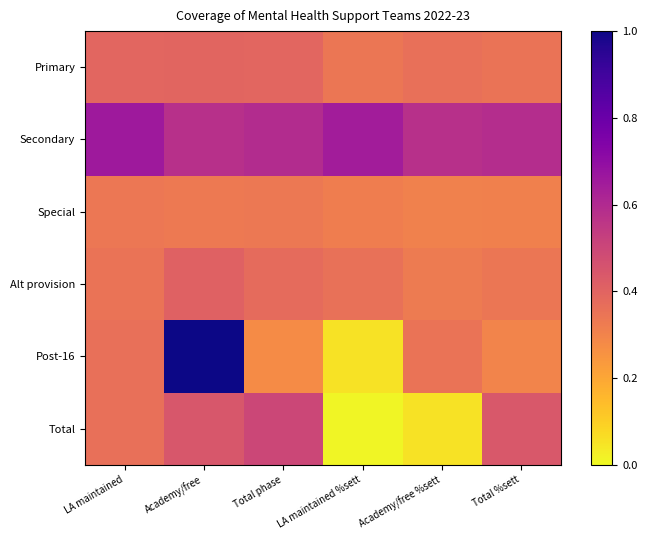

Which has a higher value, LA maintained %sett or Total phase?

Total phase